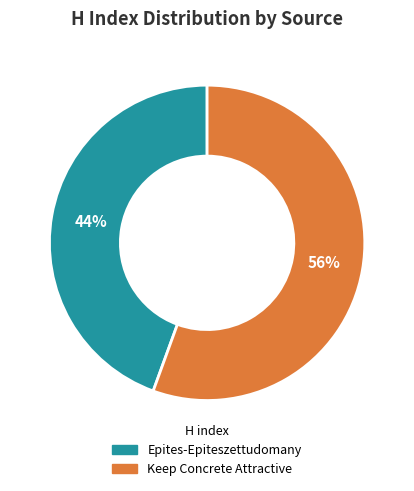

Is there a majority slice in this chart?

Yes